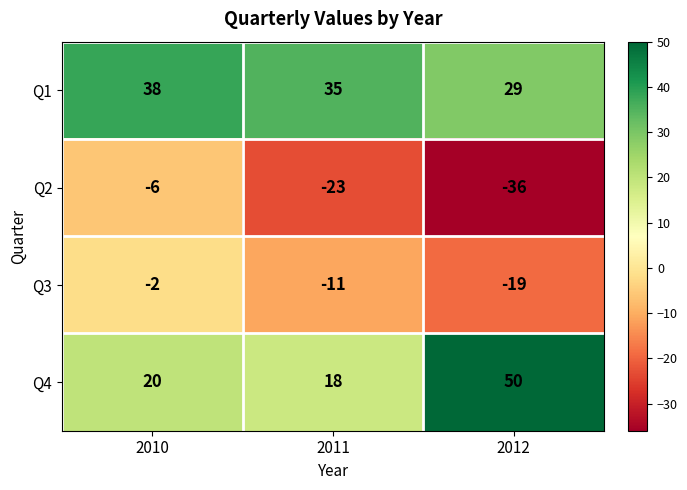

Reading right to left, extract all data points from this chart.

Q1: 2012=29	2011=35	2010=38
Q2: 2012=-36	2011=-23	2010=-6
Q3: 2012=-19	2011=-11	2010=-2
Q4: 2012=50	2011=18	2010=20